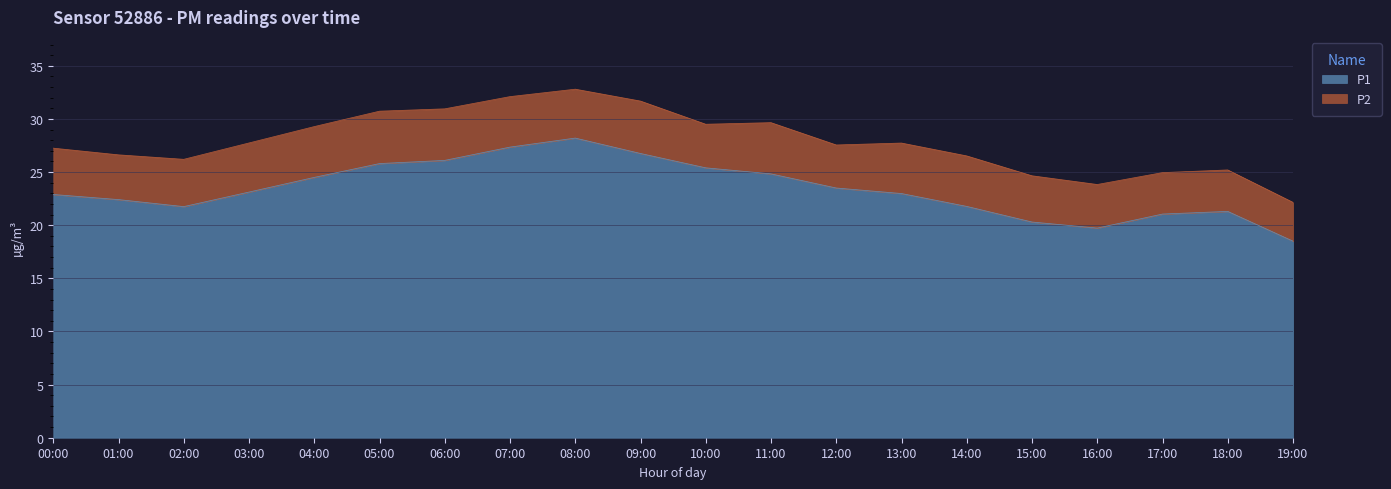

What is the minimum value shown in the chart?

18.5